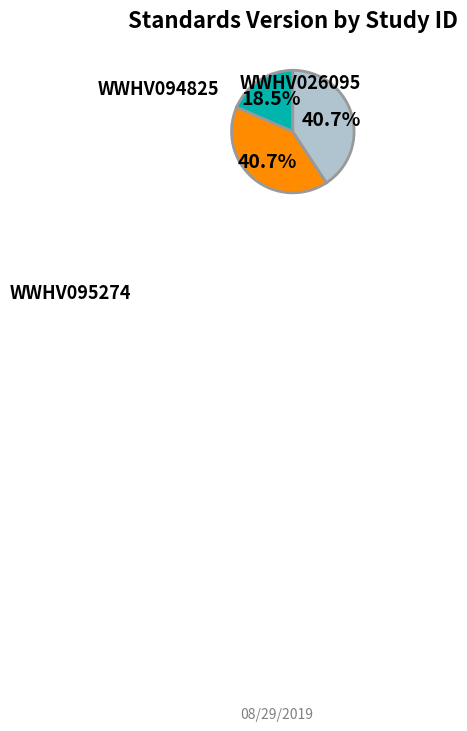

To the nearest percent, what is the average slice percentage?

33%